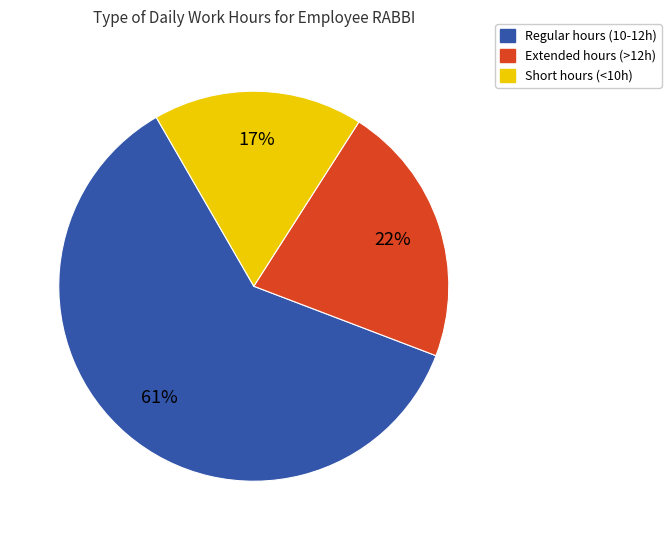

To the nearest percent, what is the average slice percentage?

33%